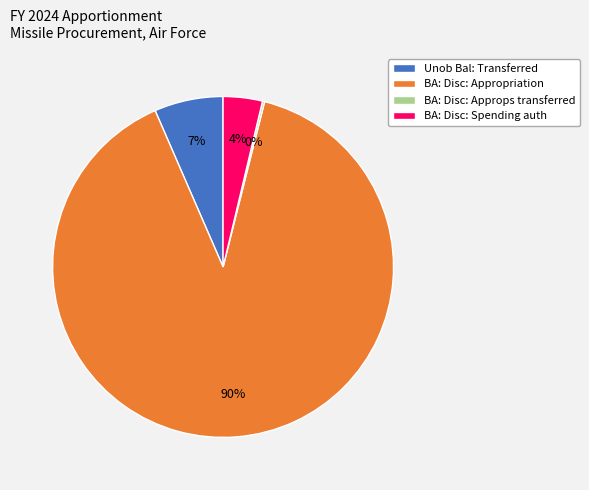

Is the sum of BA: Disc: Appropriation and Unob Bal: Transferred greater than half?

Yes